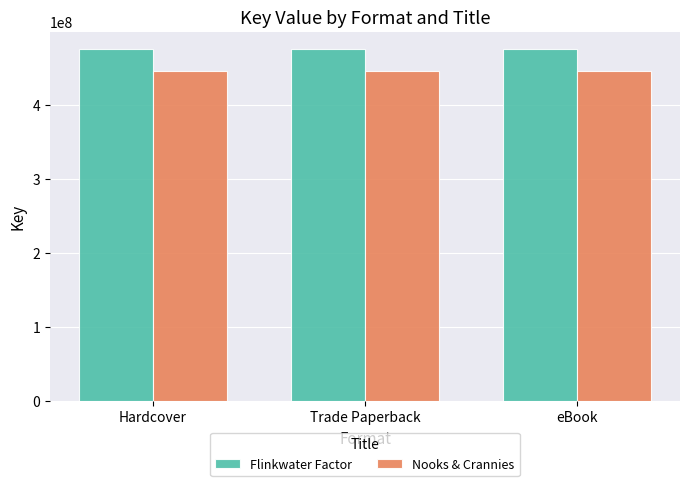

What is the average value of the Flinkwater Factor series?

474882386